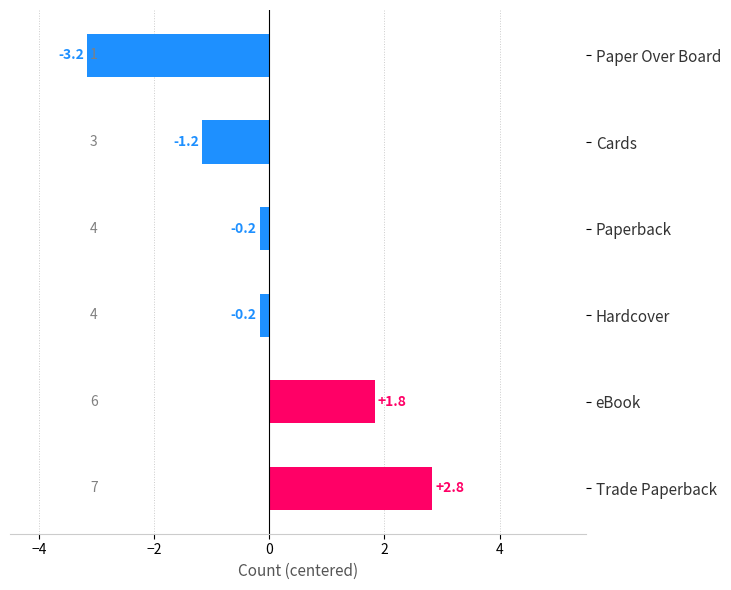

Reading top to bottom, what are all the values shown in this chart?

Paper Over Board=-3.2	Cards=-1.2	Paperback=-0.2	Hardcover=-0.2	eBook=1.8	Trade Paperback=2.8